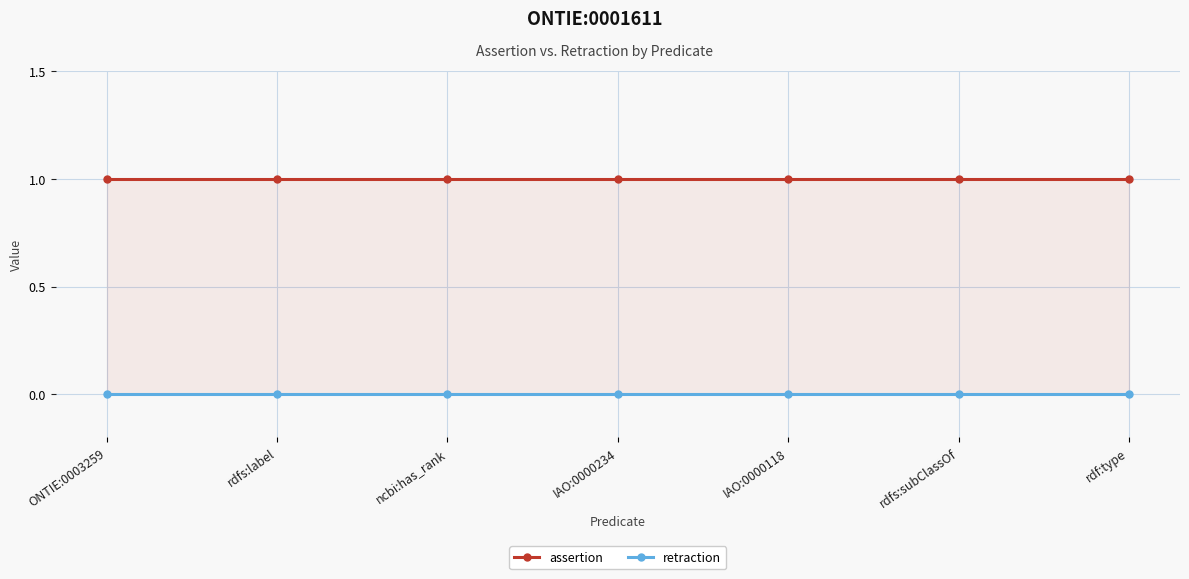

What is the greatest value displayed?

1